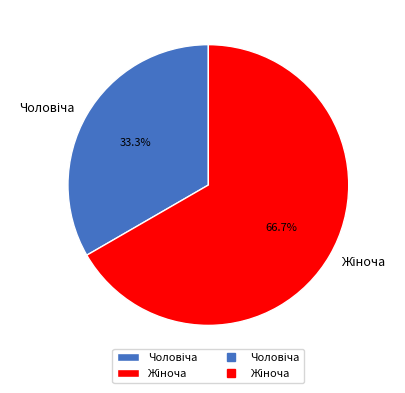

How many slices are in this pie chart?

2